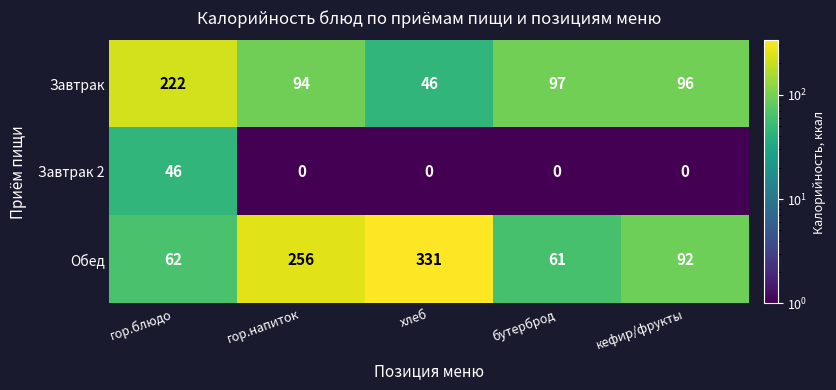

Reading left to right, what are all the values shown in this chart?

Завтрак: 222	94	46	97	96
Завтрак 2: 46	0	0	0	0
Обед: 62	256	331	61	92